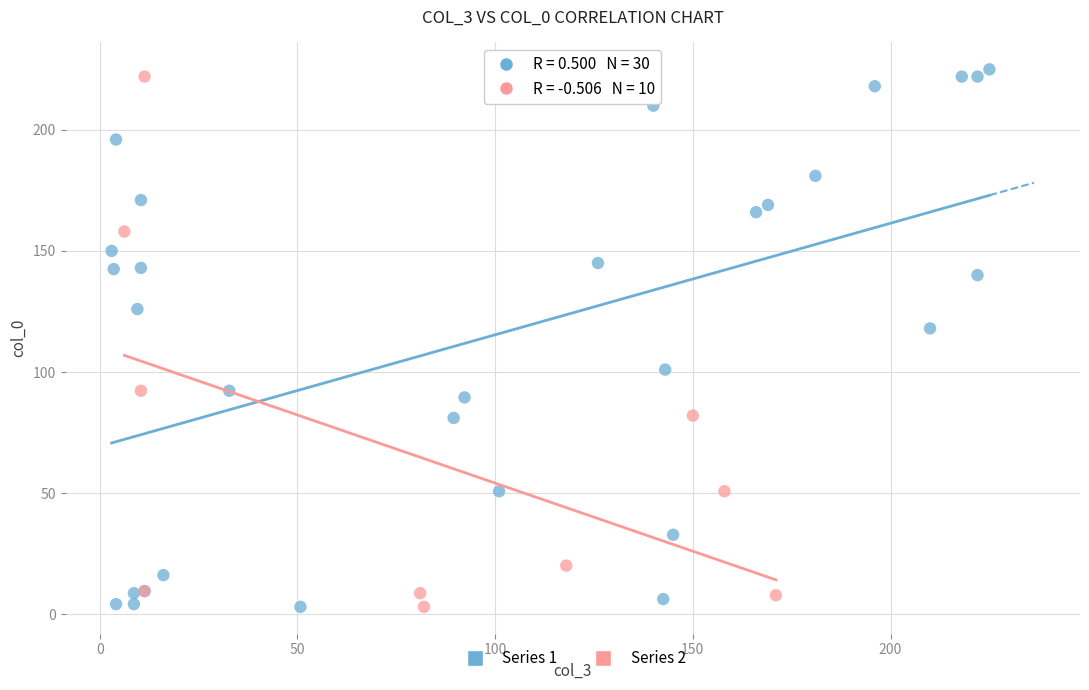

Which series contains the highest Y value?

Series 1